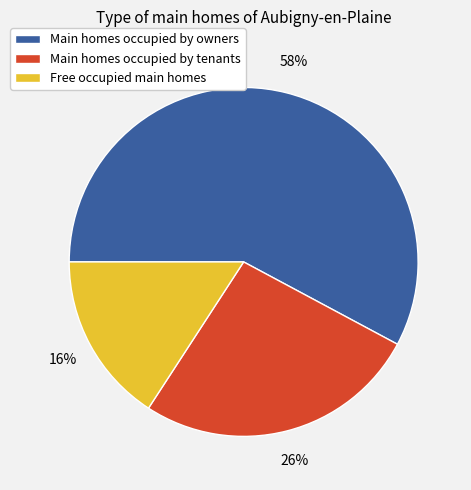

To the nearest percent, what is the average slice percentage?

33%